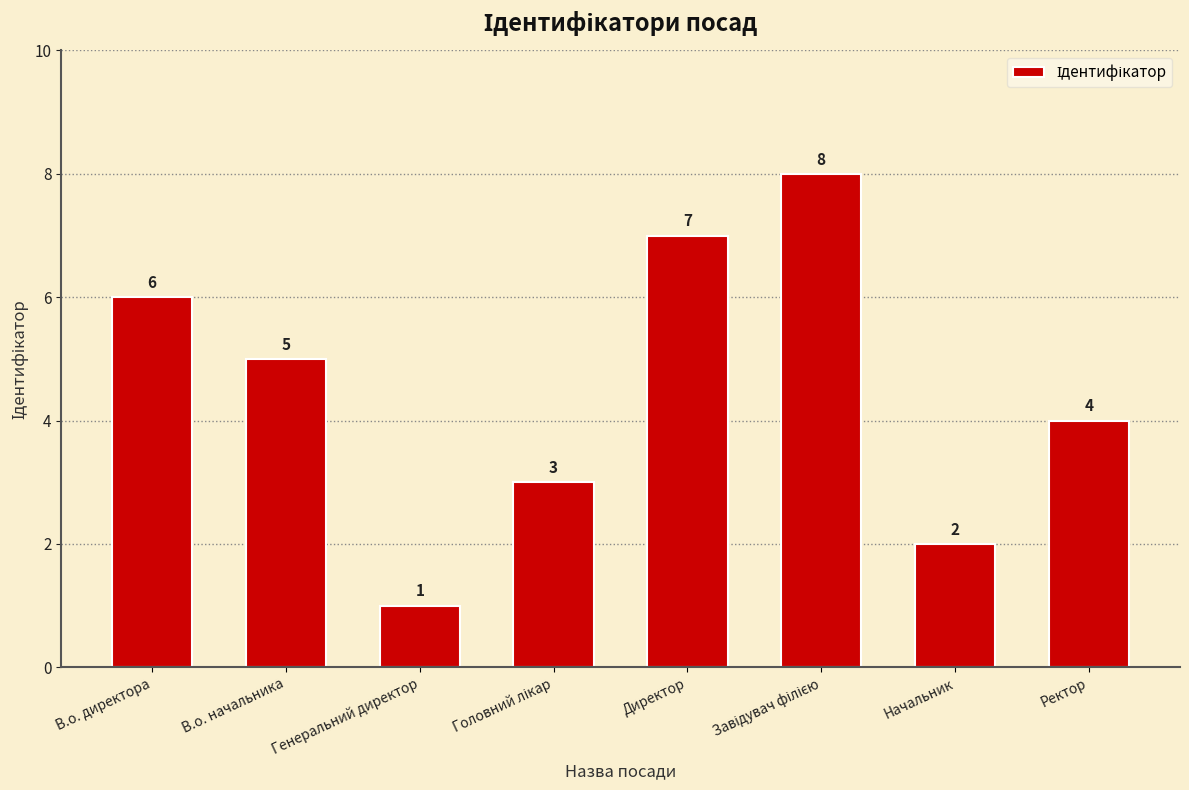

Is it true that the value at Генеральний директор is 2?

False